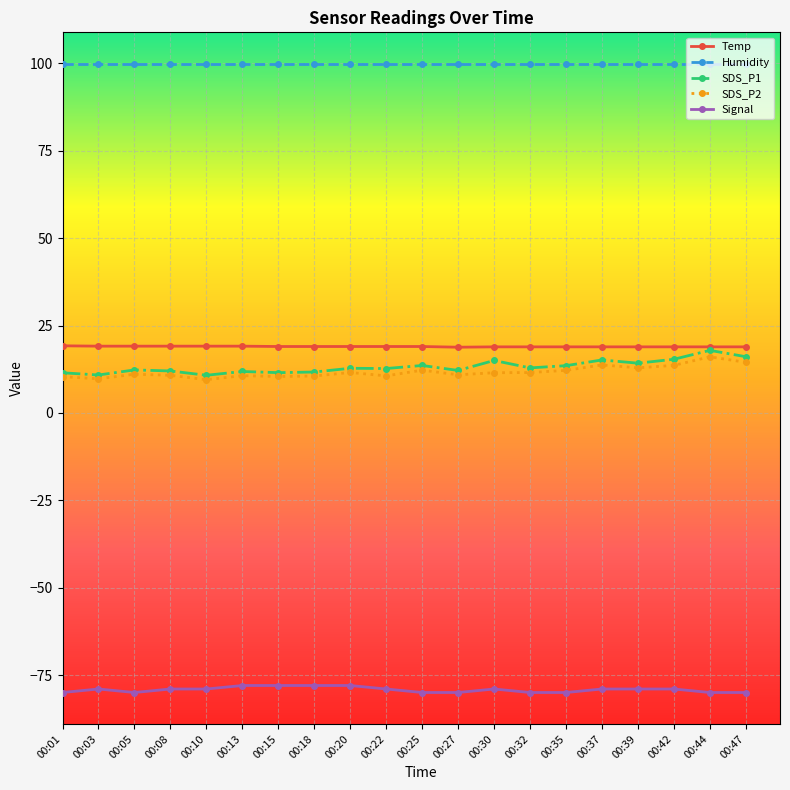

True or false: SDS_P1 has more than 1 interior local peaks.

True